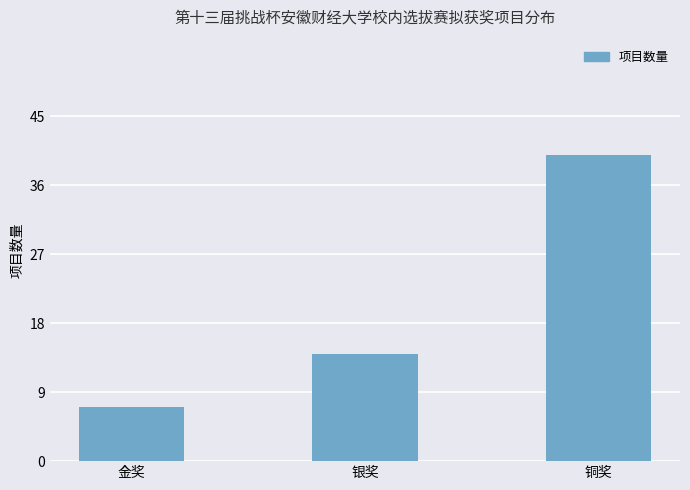

Which has a higher value, 金奖 or 铜奖?

铜奖